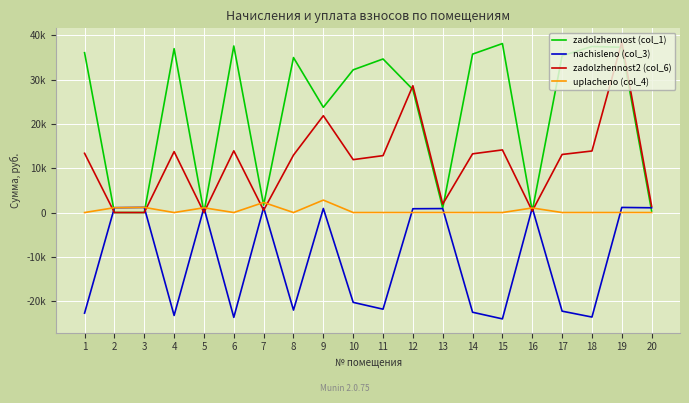

List the series in order of their overall mean, highest first.

zadolzhennost (col_1), zadolzhennost2 (col_6), uplacheno (col_4), nachisleno (col_3)